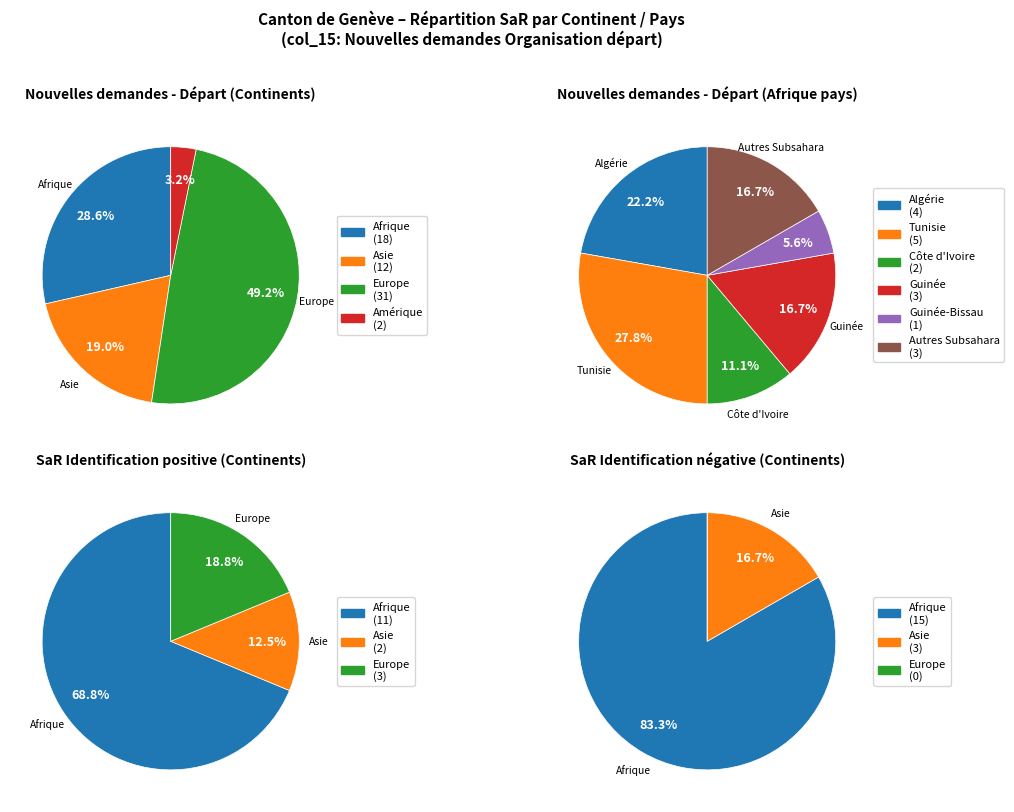

To the nearest percent, what is the average slice percentage?

17%